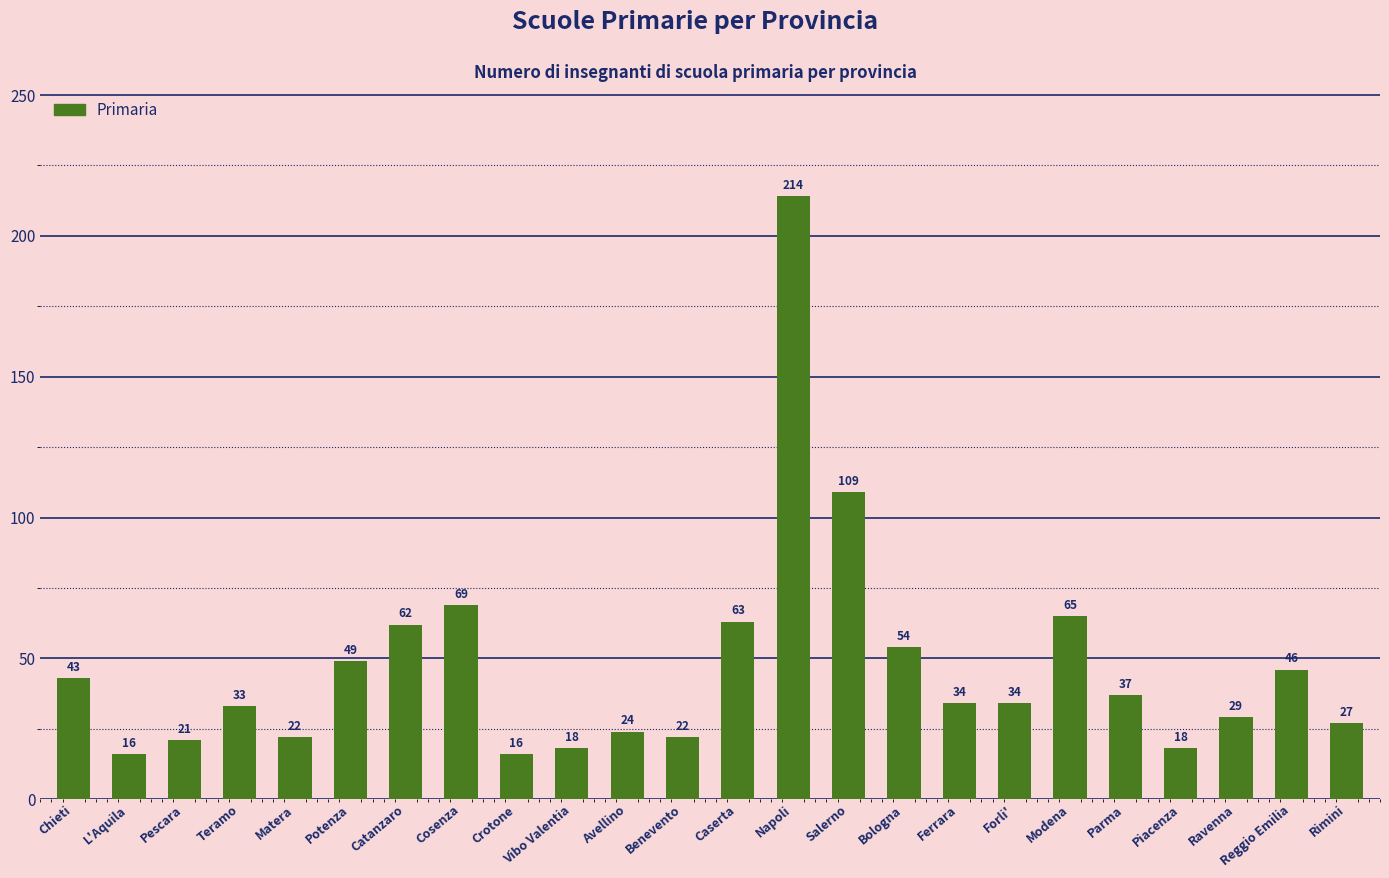

What value does the data have at Crotone?

16